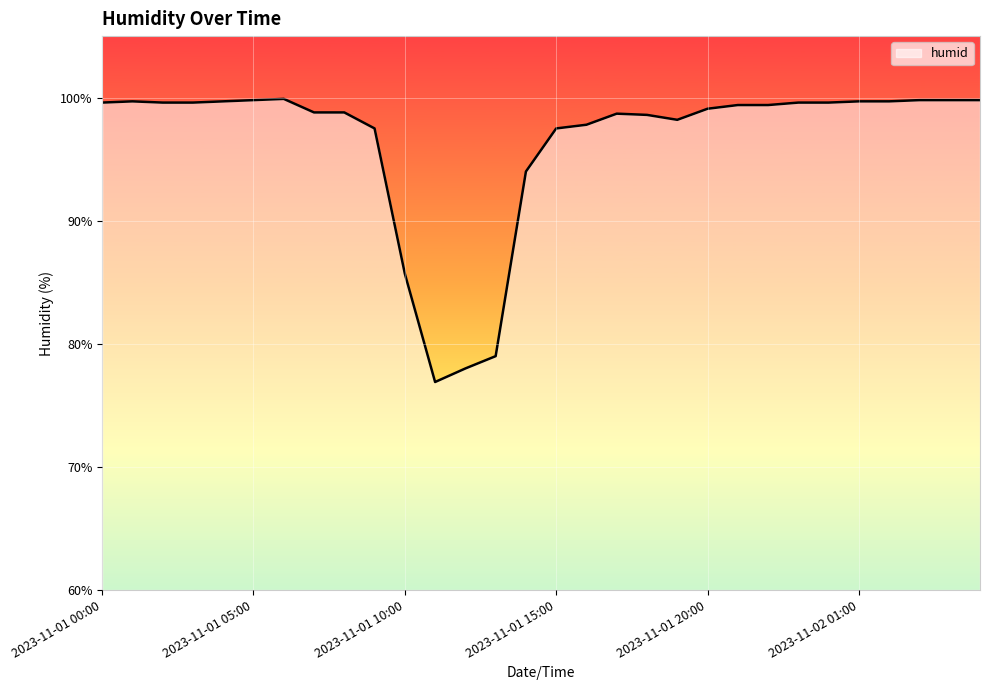

What is the maximum value shown in the chart?

99.9